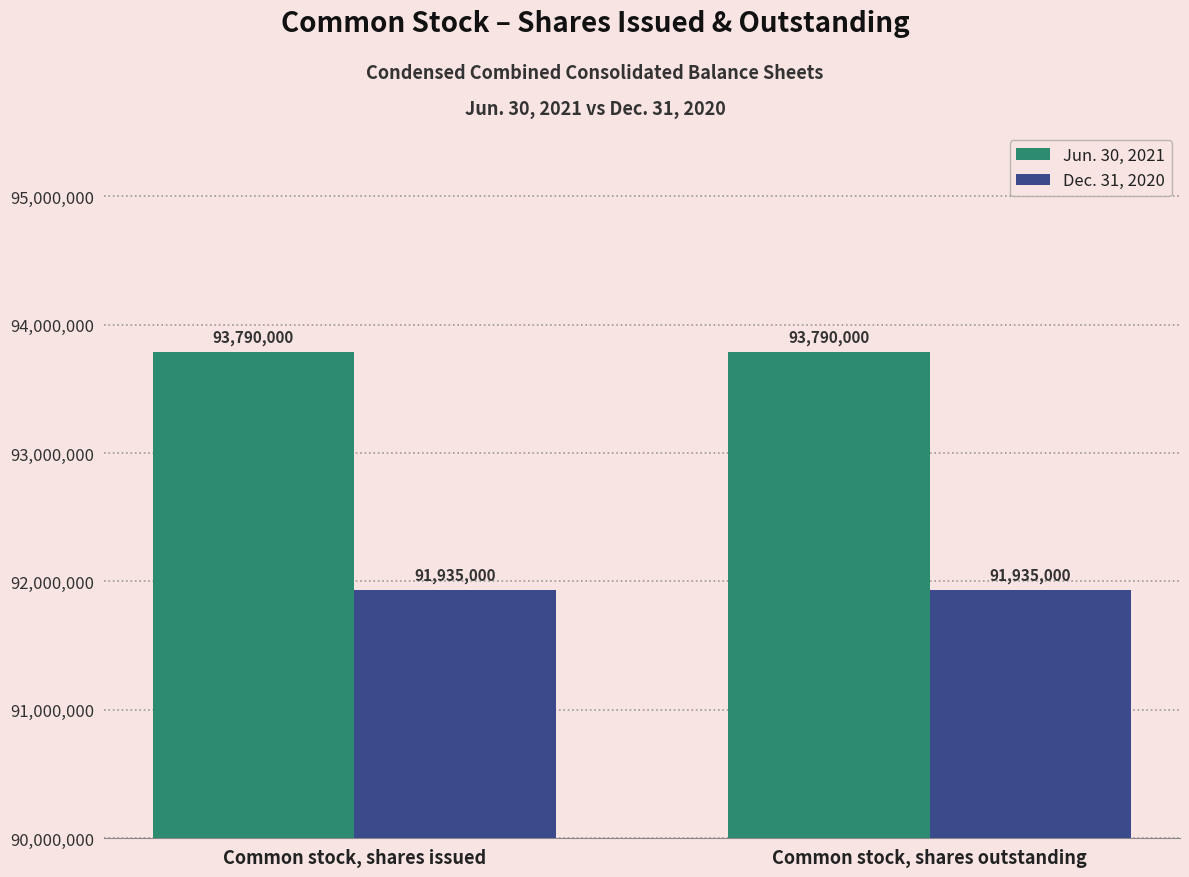

What is the maximum value for Jun. 30, 2021?

93790000